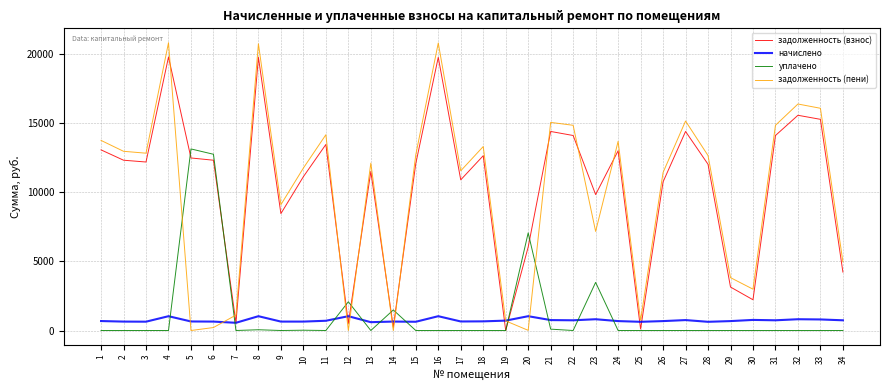

What is the difference between the maximum and second lowest values in the задолженность (пени) series?

20805.7